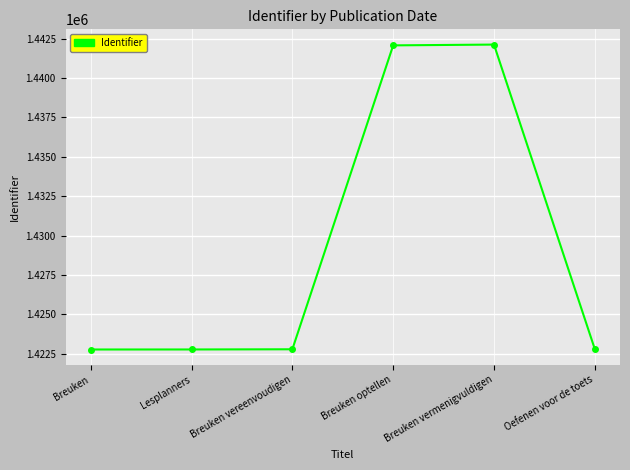

True or false: there are more than 2 points higher than both neighbors.

False